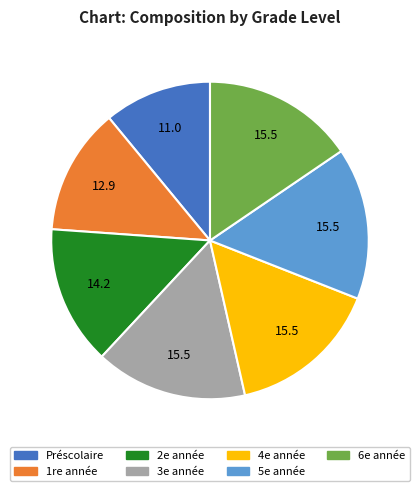

Is the sum of 5e année and 6e année greater than half?

No